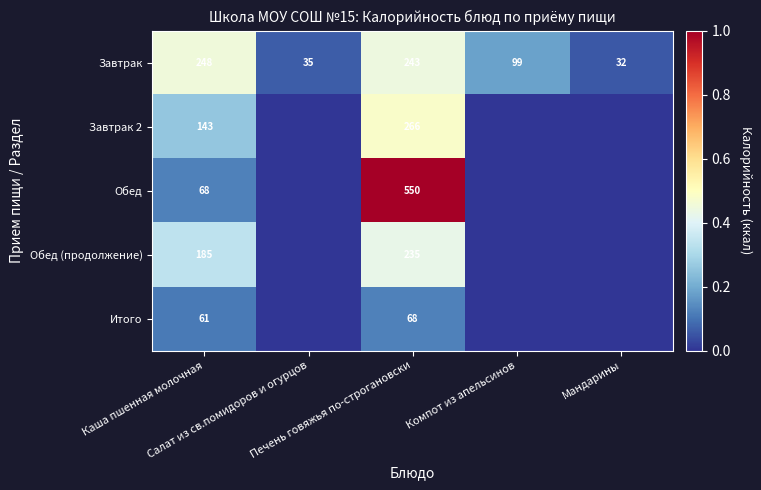

What is the average value of the Завтрак series?

131